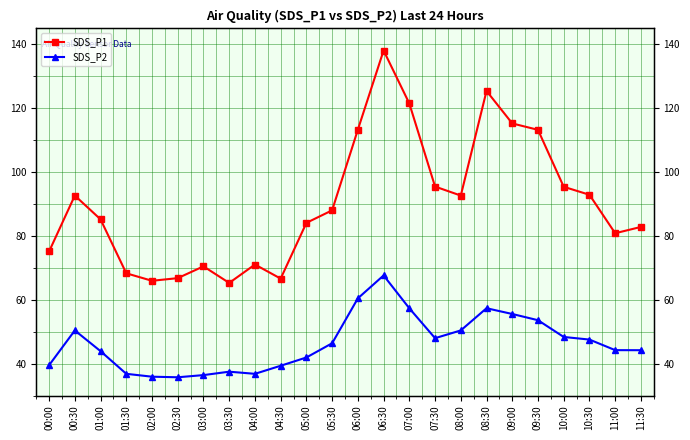

What is the difference between the maximum and minimum values in the SDS_P2 series?

31.9